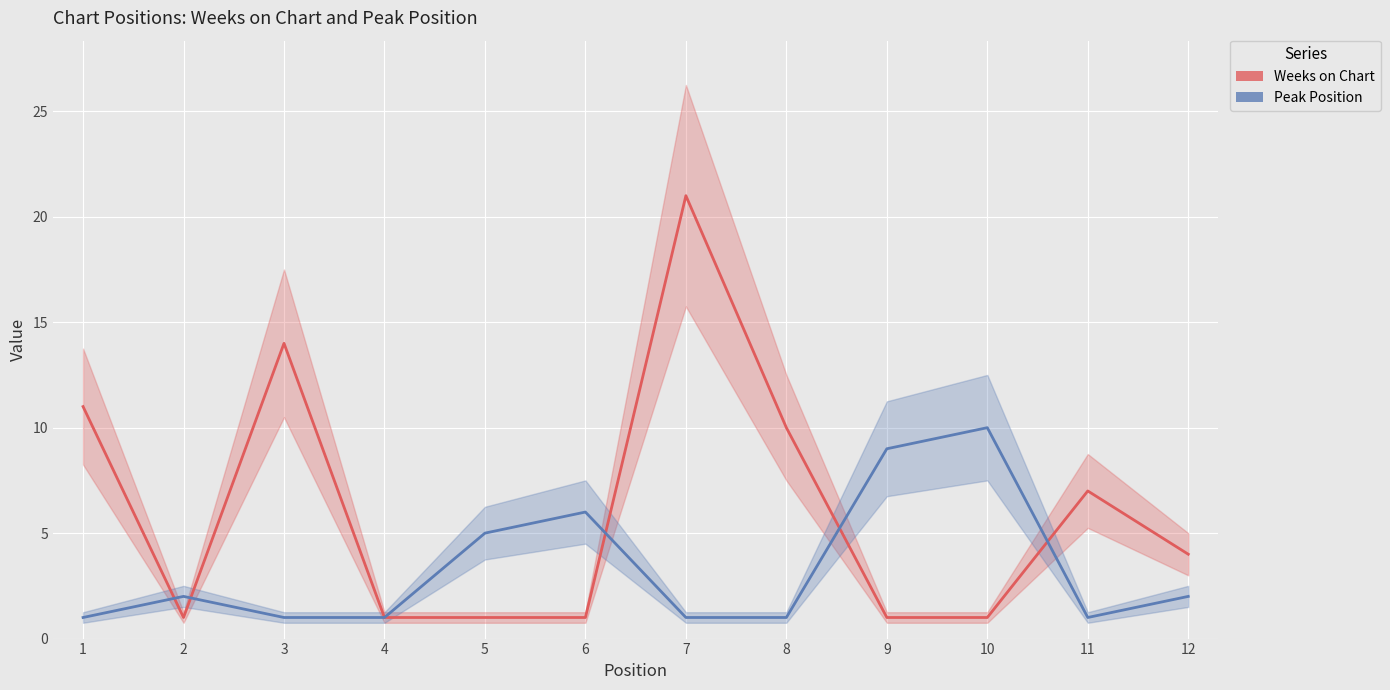

What is the sum of the Weeks on Chart values at 1 and 3?

25